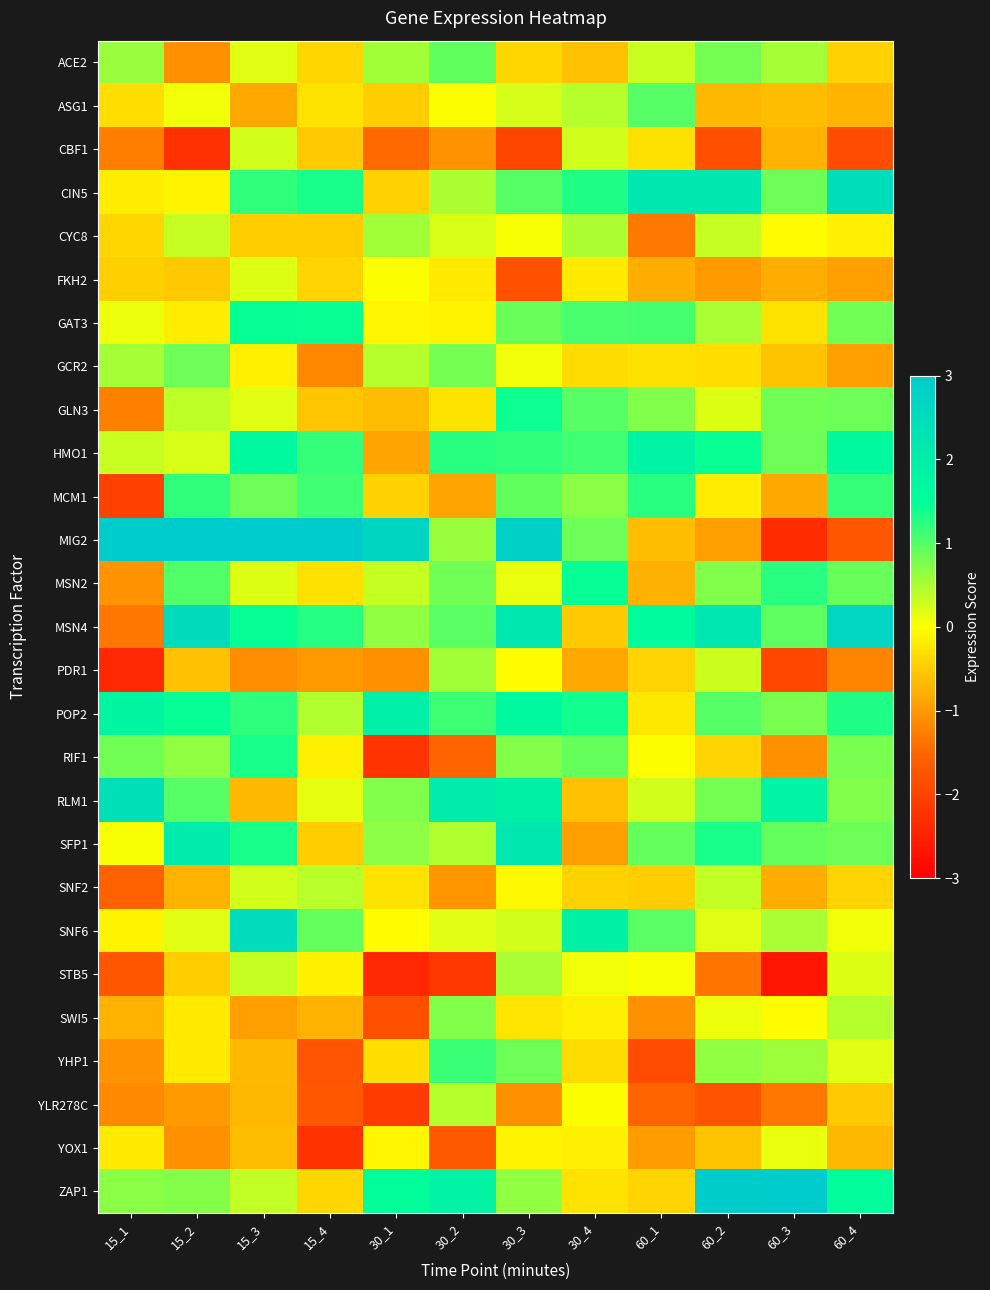

Reading left to right, transcribe all the data shown in this chart.

ACE2: 15_1=0.6	15_2=-1.1	15_3=0.2	15_4=-0.4	30_1=0.6	30_2=0.9	30_3=-0.4	30_4=-0.6	60_1=0.3	60_2=0.8	60_3=0.5	60_4=-0.4
ASG1: 15_1=-0.3	15_2=0.1	15_3=-0.8	15_4=-0.3	30_1=-0.5	30_2=0.0	30_3=0.2	30_4=0.4	60_1=1.0	60_2=-0.7	60_3=-0.6	60_4=-0.7
CBF1: 15_1=-1.2	15_2=-2.3	15_3=0.3	15_4=-0.5	30_1=-1.5	30_2=-1.0	30_3=-2.0	30_4=0.3	60_1=-0.3	60_2=-1.8	60_3=-0.7	60_4=-1.9
CIN5: 15_1=-0.2	15_2=-0.1	15_3=1.2	15_4=1.4	30_1=-0.4	30_2=0.5	30_3=1.0	30_4=1.3	60_1=2.2	60_2=2.2	60_3=0.9	60_4=2.5
CYC8: 15_1=-0.4	15_2=0.3	15_3=-0.5	15_4=-0.5	30_1=0.5	30_2=0.2	30_3=0.0	30_4=0.5	60_1=-1.3	60_2=0.3	60_3=-0.0	60_4=-0.2
FKH2: 15_1=-0.4	15_2=-0.5	15_3=0.2	15_4=-0.4	30_1=0.0	30_2=-0.2	30_3=-1.8	30_4=-0.2	60_1=-0.8	60_2=-1.0	60_3=-0.8	60_4=-0.9
GAT3: 15_1=0.1	15_2=-0.2	15_3=1.5	15_4=1.4	30_1=-0.1	30_2=-0.1	30_3=0.9	30_4=1.1	60_1=1.1	60_2=0.5	60_3=-0.3	60_4=0.8
GCR2: 15_1=0.5	15_2=0.9	15_3=-0.1	15_4=-1.2	30_1=0.4	30_2=0.8	30_3=0.1	30_4=-0.3	60_1=-0.3	60_2=-0.3	60_3=-0.6	60_4=-0.9
GLN3: 15_1=-1.2	15_2=0.4	15_3=0.2	15_4=-0.5	30_1=-0.6	30_2=-0.3	30_3=1.4	30_4=1.0	60_1=0.7	60_2=0.2	60_3=0.8	60_4=0.9
HMO1: 15_1=0.3	15_2=0.2	15_3=1.7	15_4=1.2	30_1=-0.9	30_2=1.3	30_3=1.2	30_4=1.1	60_1=1.8	60_2=1.4	60_3=0.9	60_4=1.7
MCM1: 15_1=-2.0	15_2=1.2	15_3=0.9	15_4=1.1	30_1=-0.4	30_2=-0.9	30_3=0.9	30_4=0.7	60_1=1.3	60_2=-0.2	60_3=-0.8	60_4=1.2
MIG2: 15_1=3.1	15_2=8.6	15_3=5.3	15_4=3.4	30_1=2.7	30_2=0.6	30_3=2.8	30_4=0.8	60_1=-0.6	60_2=-0.9	60_3=-2.3	60_4=-1.7
MSN2: 15_1=-1.0	15_2=1.0	15_3=0.2	15_4=-0.3	30_1=0.3	30_2=0.8	30_3=0.1	30_4=1.5	60_1=-0.8	60_2=0.7	60_3=1.2	60_4=0.9
MSN4: 15_1=-1.3	15_2=2.5	15_3=1.5	15_4=1.3	30_1=0.7	30_2=1.0	30_3=2.2	30_4=-0.5	60_1=1.6	60_2=2.2	60_3=0.9	60_4=2.7
PDR1: 15_1=-2.4	15_2=-0.6	15_3=-1.1	15_4=-1.0	30_1=-1.1	30_2=0.6	30_3=-0.0	30_4=-0.8	60_1=-0.4	60_2=0.3	60_3=-1.9	60_4=-1.2
POP2: 15_1=1.8	15_2=1.5	15_3=1.2	15_4=0.4	30_1=1.9	30_2=1.1	30_3=1.7	30_4=1.4	60_1=-0.2	60_2=1.0	60_3=0.8	60_4=1.3
RIF1: 15_1=0.8	15_2=0.6	15_3=1.4	15_4=-0.1	30_1=-2.2	30_2=-1.5	30_3=0.7	30_4=0.9	60_1=0.0	60_2=-0.4	60_3=-1.1	60_4=0.8
RLM1: 15_1=2.4	15_2=1.0	15_3=-0.7	15_4=0.2	30_1=0.7	30_2=2.1	30_3=1.9	30_4=-0.6	60_1=0.3	60_2=0.8	60_3=1.8	60_4=0.7
SFP1: 15_1=0.0	15_2=2.1	15_3=1.3	15_4=-0.5	30_1=0.7	30_2=0.5	30_3=2.2	30_4=-0.9	60_1=0.9	60_2=1.3	60_3=0.9	60_4=0.9
SNF2: 15_1=-1.6	15_2=-0.7	15_3=0.3	15_4=0.4	30_1=-0.3	30_2=-1.0	30_3=-0.1	30_4=-0.4	60_1=-0.5	60_2=0.4	60_3=-0.8	60_4=-0.4
SNF6: 15_1=-0.1	15_2=0.2	15_3=2.5	15_4=0.9	30_1=-0.0	30_2=0.2	30_3=0.3	30_4=1.9	60_1=1.0	60_2=0.2	60_3=0.5	60_4=0.1
STB5: 15_1=-1.7	15_2=-0.5	15_3=0.3	15_4=-0.1	30_1=-2.4	30_2=-2.2	30_3=0.5	30_4=0.1	60_1=0.0	60_2=-1.3	60_3=-2.7	60_4=0.2
SWI5: 15_1=-0.7	15_2=-0.2	15_3=-0.9	15_4=-0.7	30_1=-1.8	30_2=0.7	30_3=-0.3	30_4=-0.2	60_1=-1.1	60_2=0.1	60_3=-0.0	60_4=0.4
YHP1: 15_1=-1.0	15_2=-0.2	15_3=-0.7	15_4=-1.8	30_1=-0.3	30_2=1.2	30_3=0.9	30_4=-0.3	60_1=-1.9	60_2=0.6	60_3=0.6	60_4=0.2
YLR278C: 15_1=-1.1	15_2=-1.0	15_3=-0.7	15_4=-1.7	30_1=-2.1	30_2=0.4	30_3=-1.1	30_4=0.0	60_1=-1.5	60_2=-1.8	60_3=-1.3	60_4=-0.5
YOX1: 15_1=-0.2	15_2=-1.1	15_3=-0.6	15_4=-2.2	30_1=-0.1	30_2=-1.7	30_3=-0.1	30_4=-0.2	60_1=-0.9	60_2=-0.6	60_3=0.1	60_4=-0.7
ZAP1: 15_1=0.7	15_2=0.7	15_3=0.4	15_4=-0.4	30_1=1.5	30_2=1.8	30_3=0.6	30_4=-0.3	60_1=-0.4	60_2=2.9	60_3=3.3	60_4=1.6